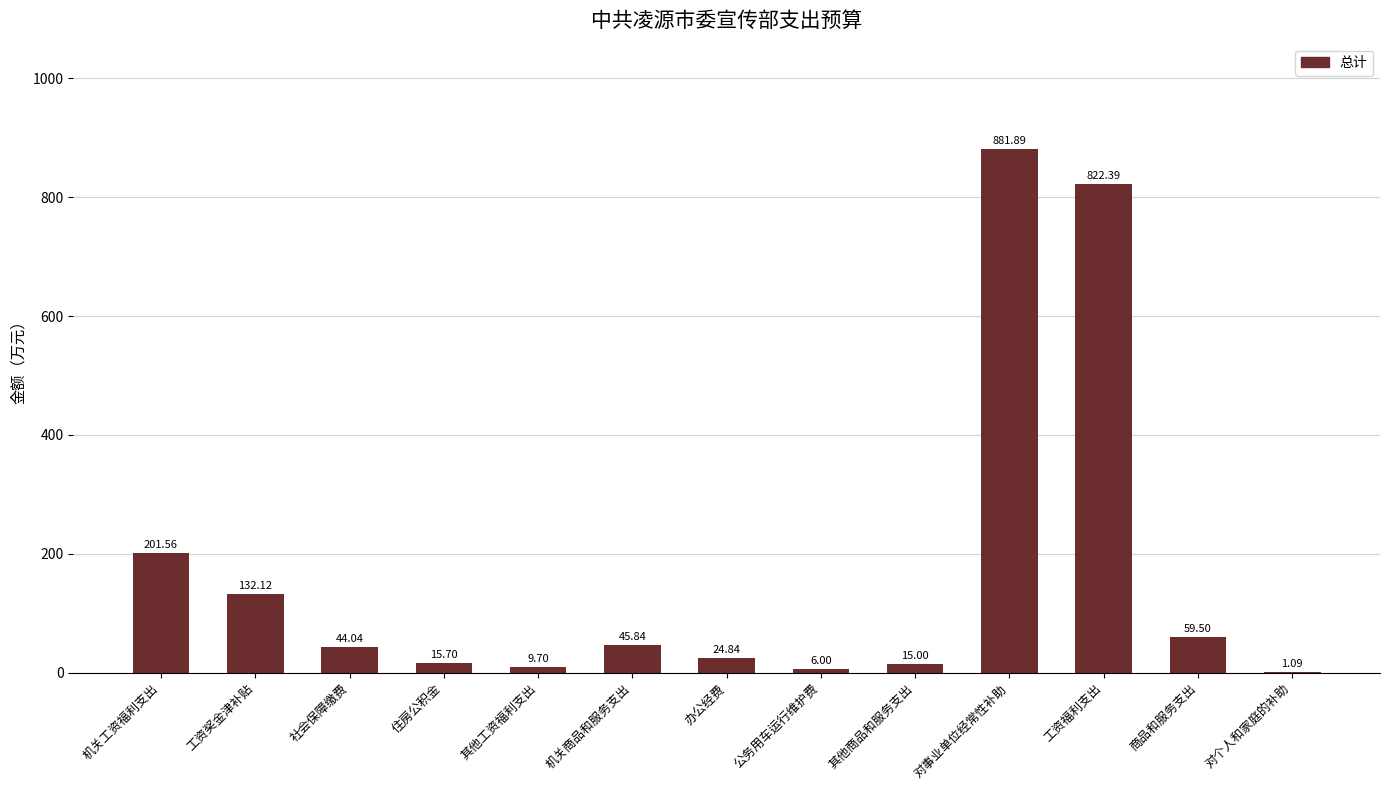

At which label does the data first exceed 44?

机关工资福利支出